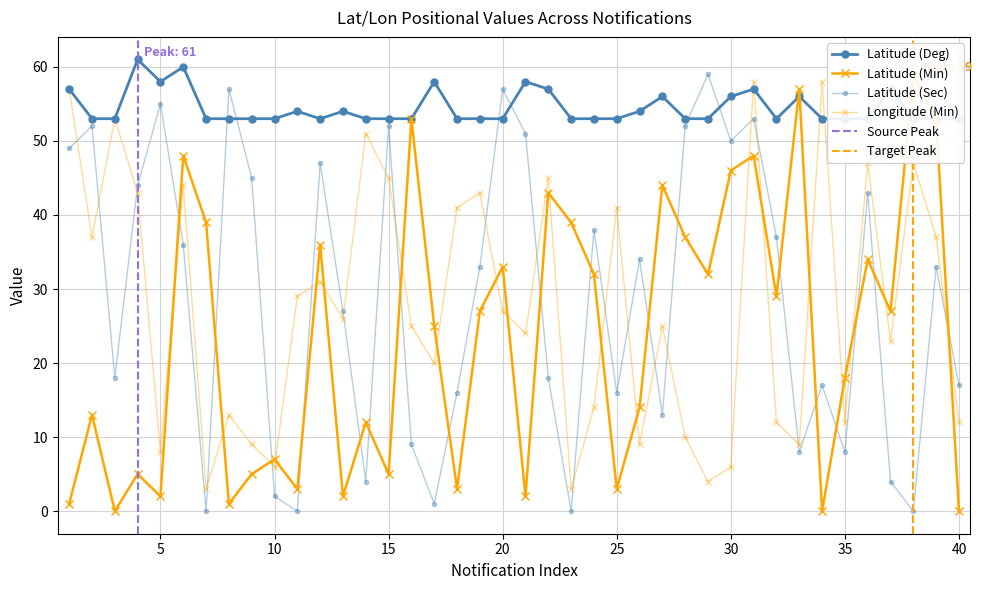

What is the value of the Latitude (Deg) point at the 16th from the left?

53